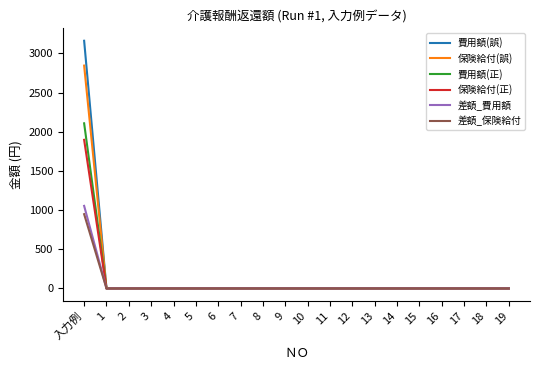

Does the chart have visible grid lines?

No